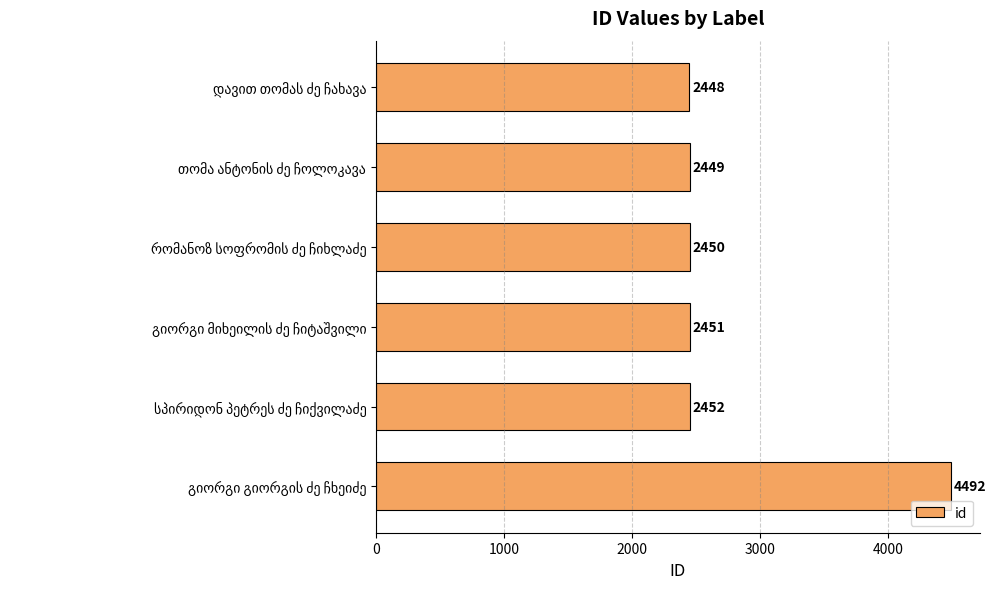

What is the average value?

2790